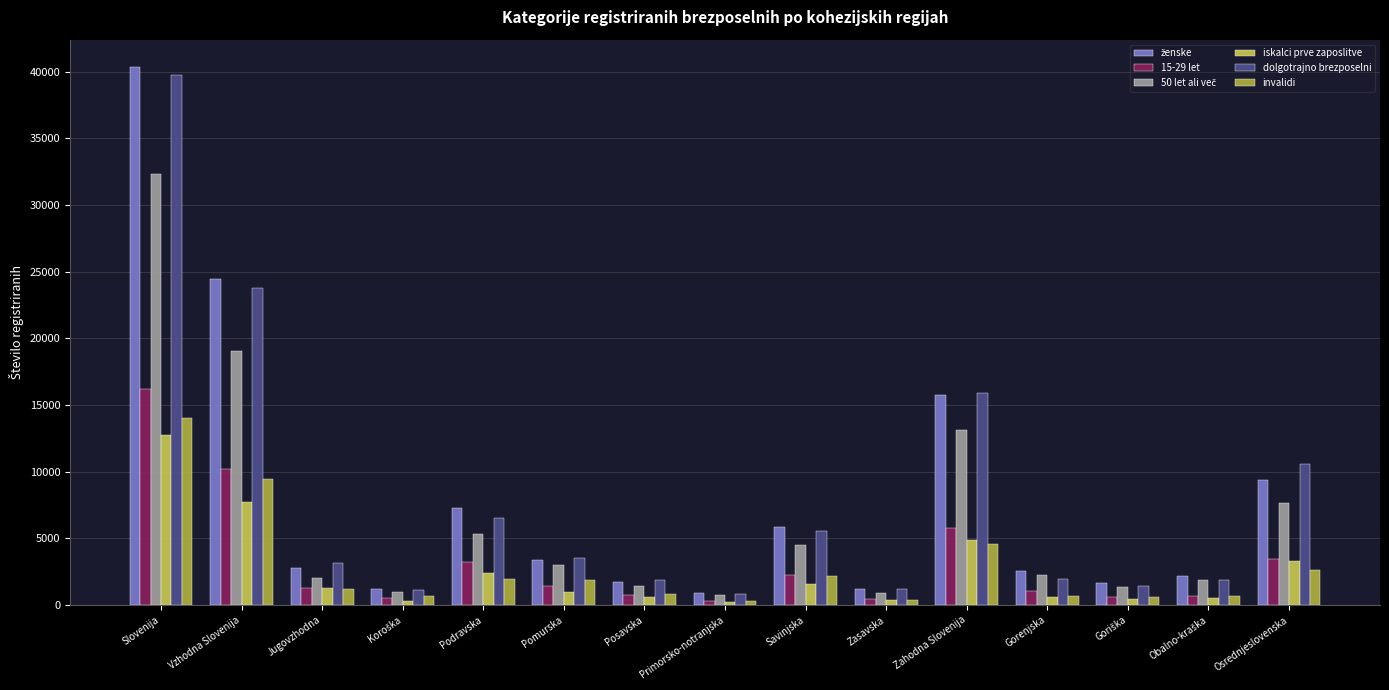

How many bars are there in total?

90